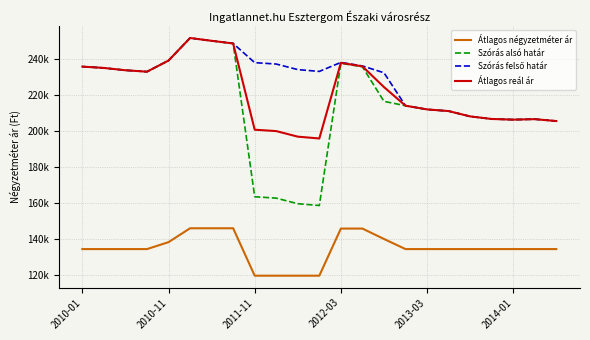

Which series has the widest spread of values?

Szórás alsó határ